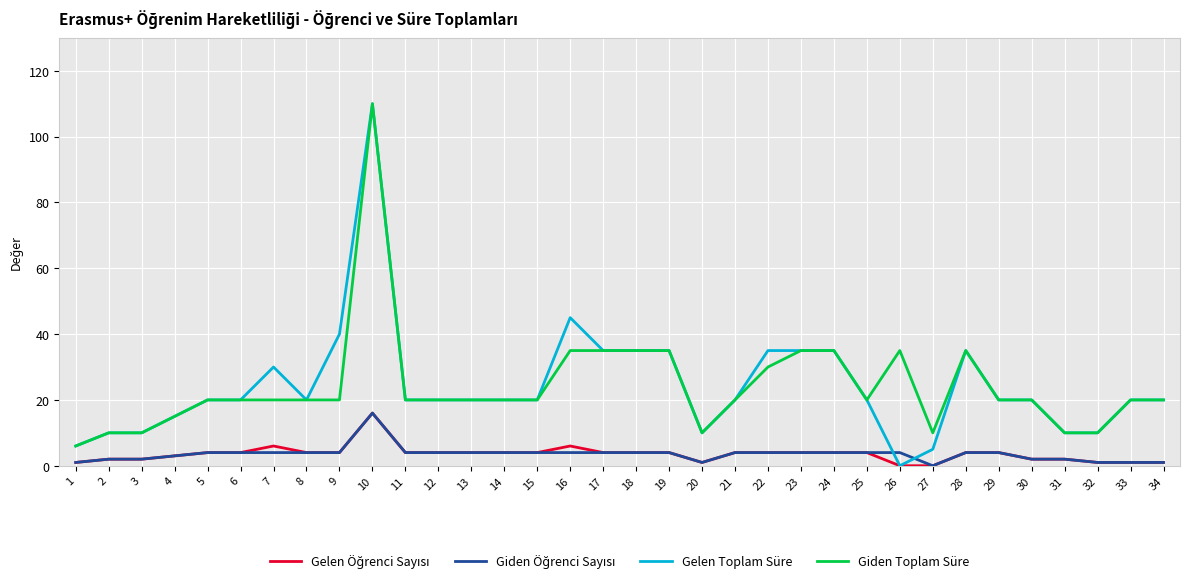

Which series has the largest range (max minus min)?

Gelen Toplam Süre